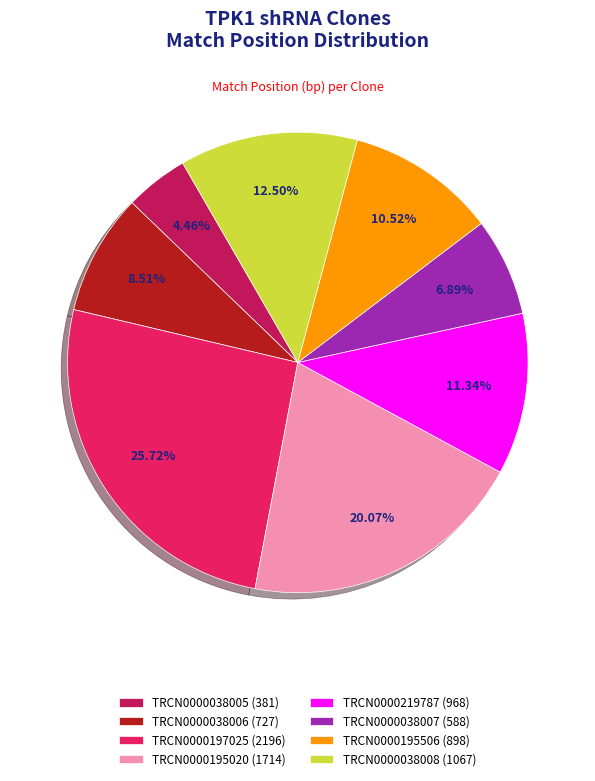

Is there any slice that represents more than half of the pie?

No